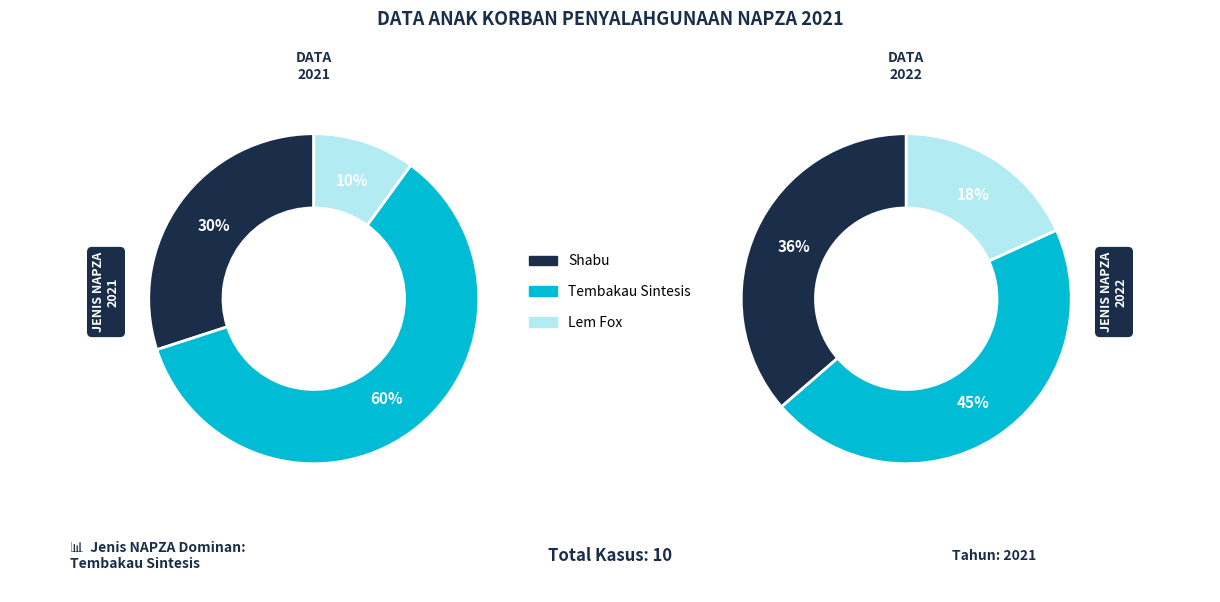

What portion of the pie excludes Lem Fox?

90.0%